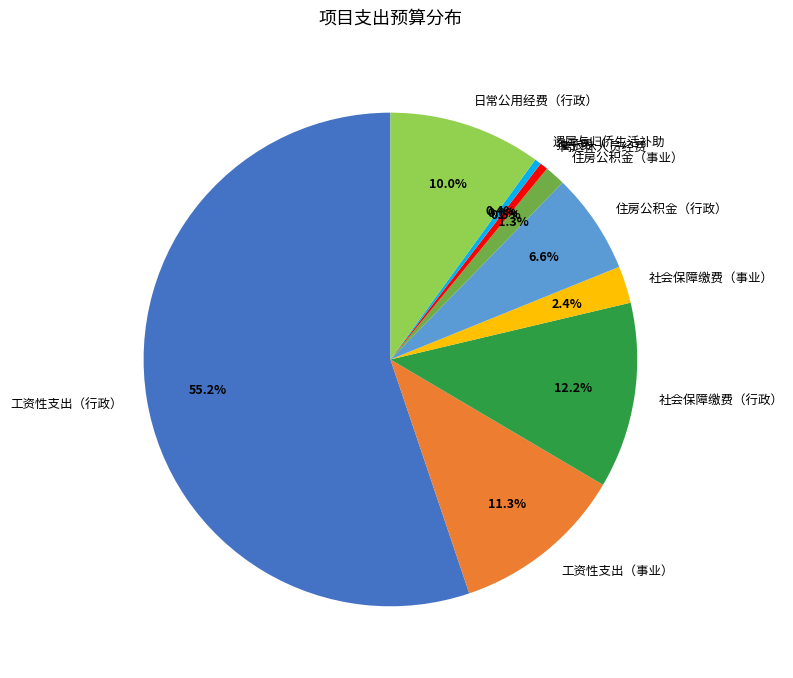

Do 遗属与归侨生活补助 and 社会保障缴费（行政） together represent more than half of the pie?

No